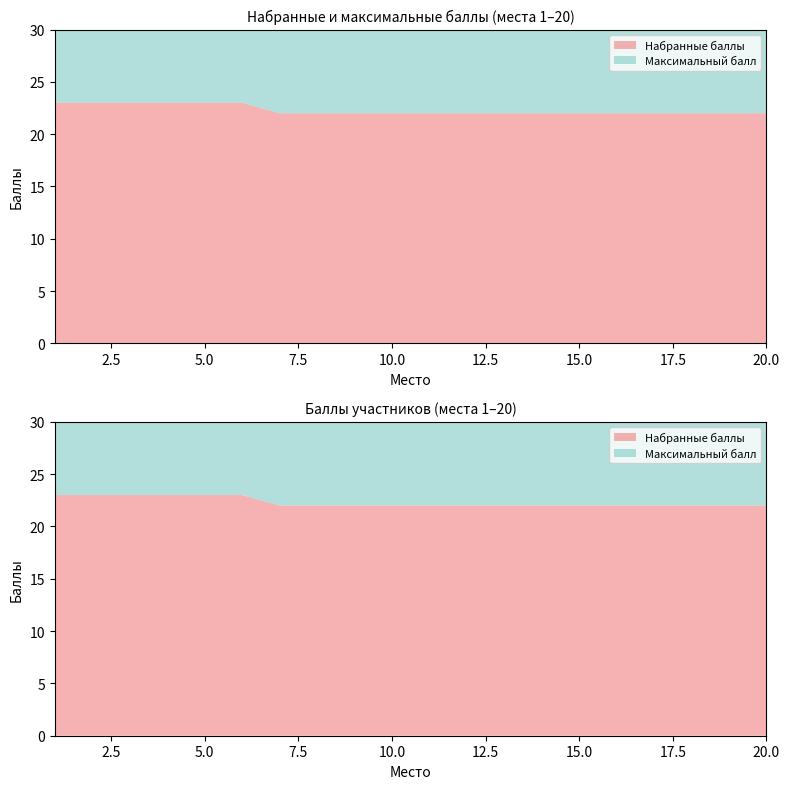

The Максимальный балл series shows 12 at 2. True or false?

False